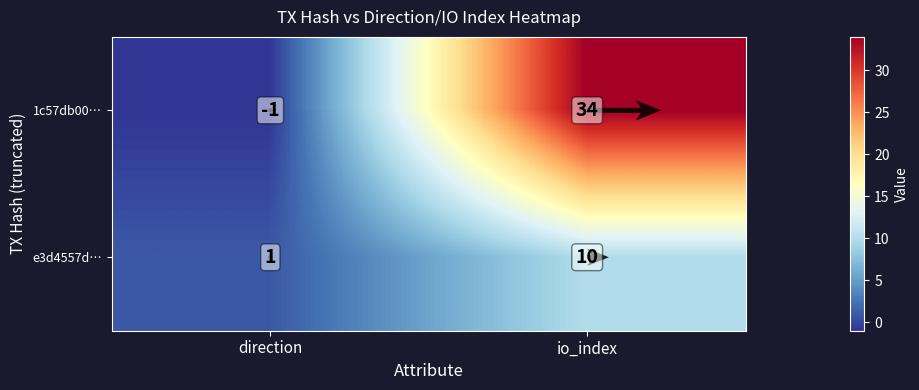

At how many categories does at least one series exceed 32?

1